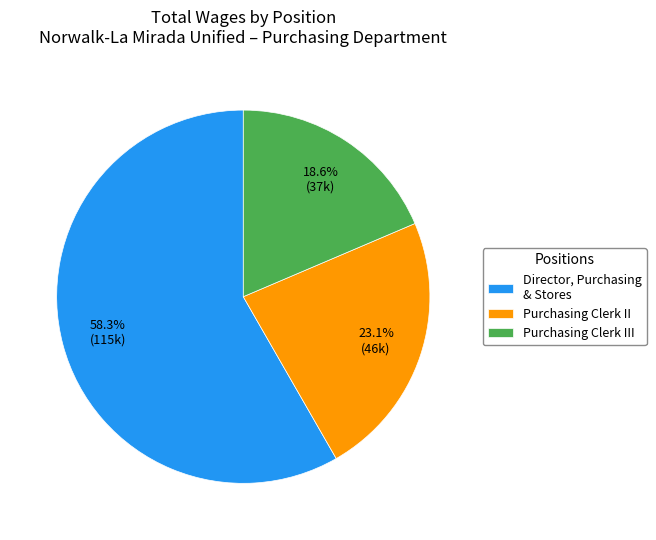

Between Director, Purchasing & Stores and Purchasing Clerk III, which is larger?

Director, Purchasing & Stores